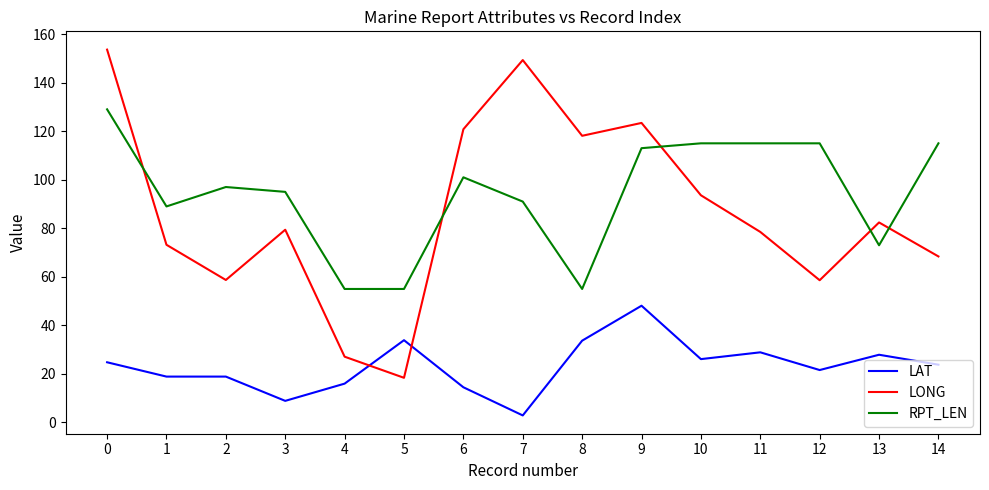

List the series in order of their peak value, highest first.

LONG, RPT_LEN, LAT